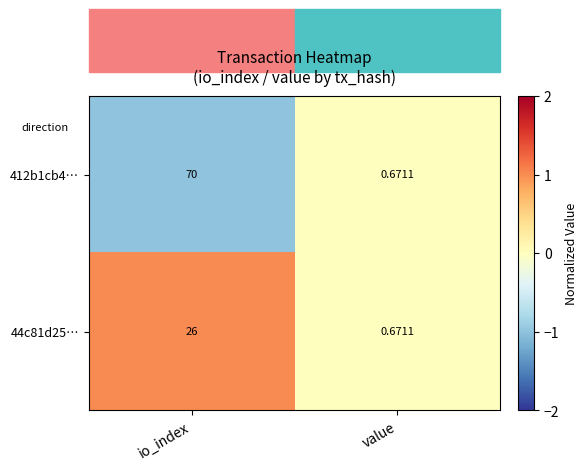

Which series changed the most between io_index and value?

412b1cb4…